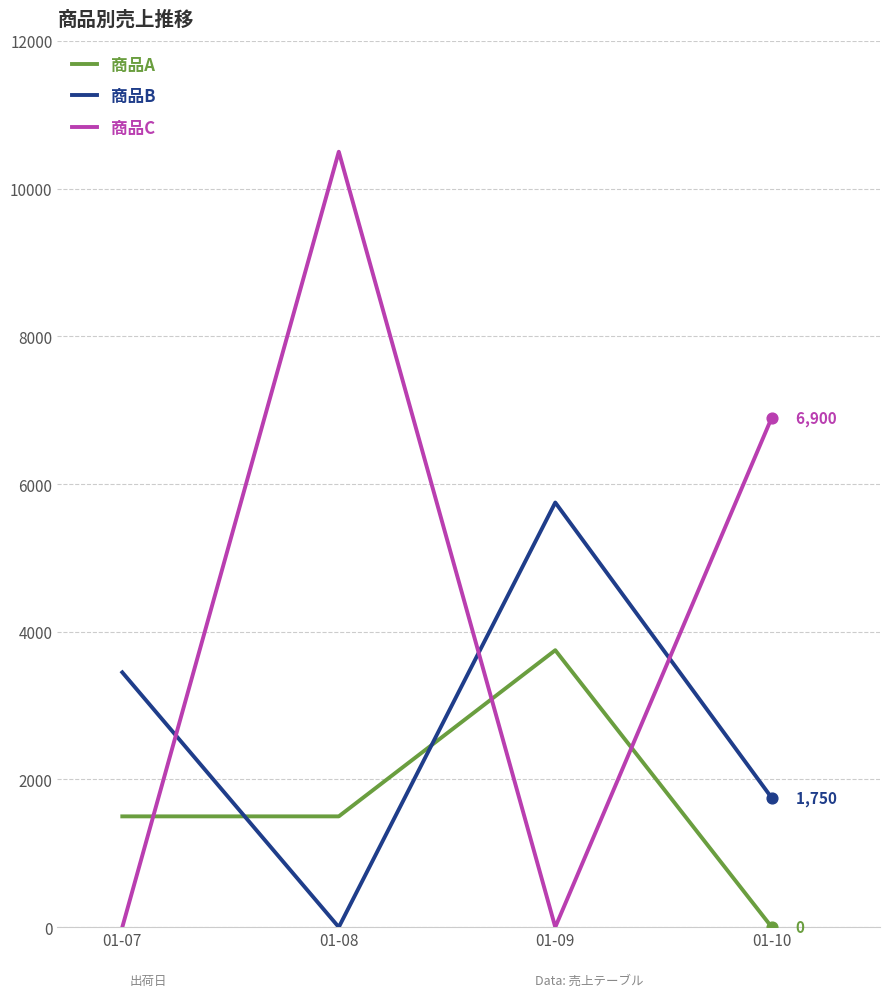

What are all the series names shown in the legend?

商品A, 商品B, 商品C